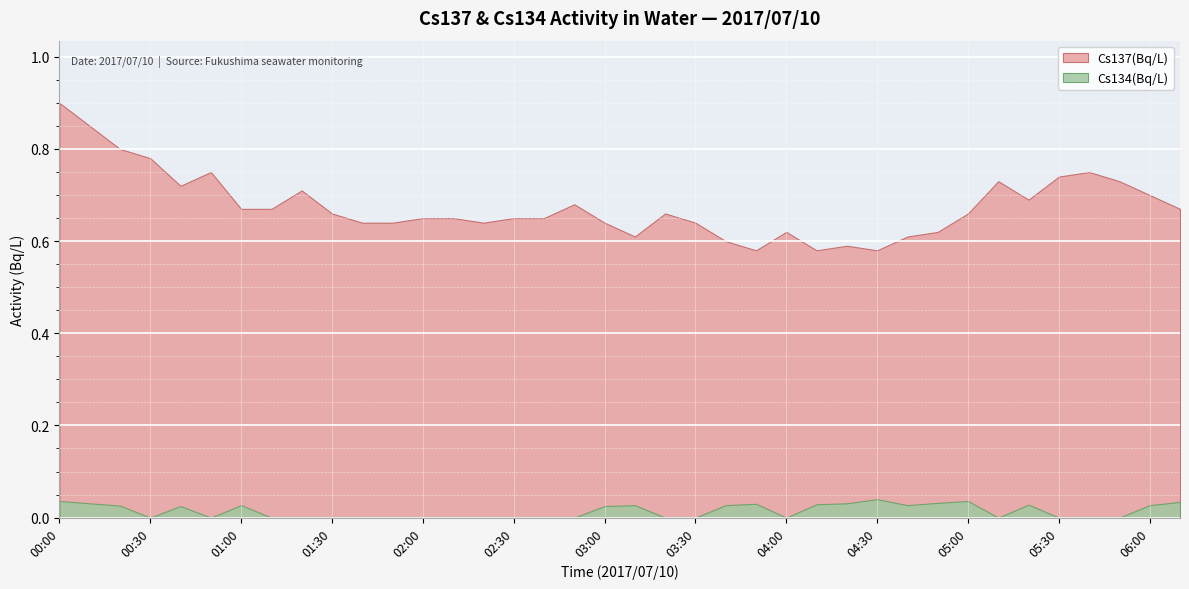

True or false: Cs134(Bq/L) and Cs137(Bq/L) cross at least once.

False